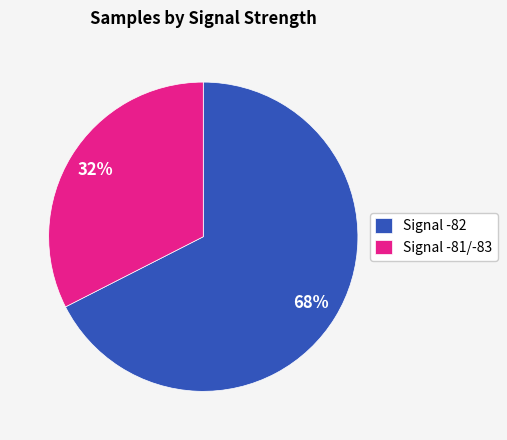

Does any single category account for the majority?

Yes